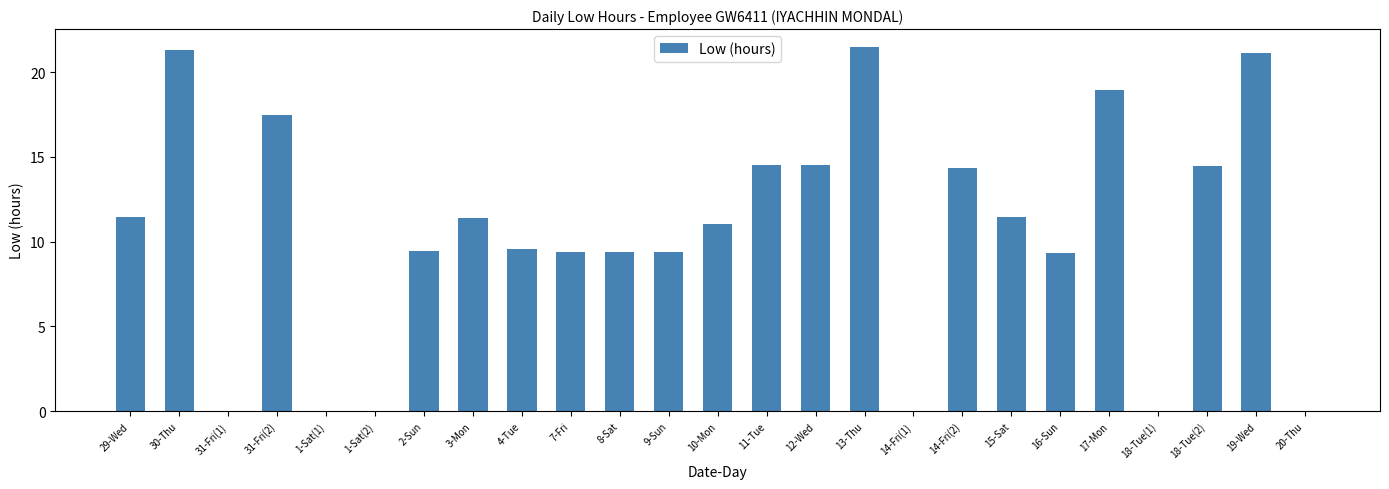

Count the number of categories in the chart.

25